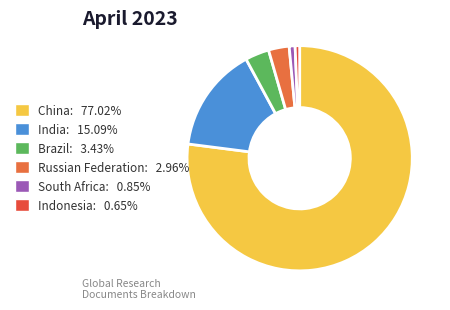

To the nearest percent, what is the difference between the South Africa and China slice percentages?

76%